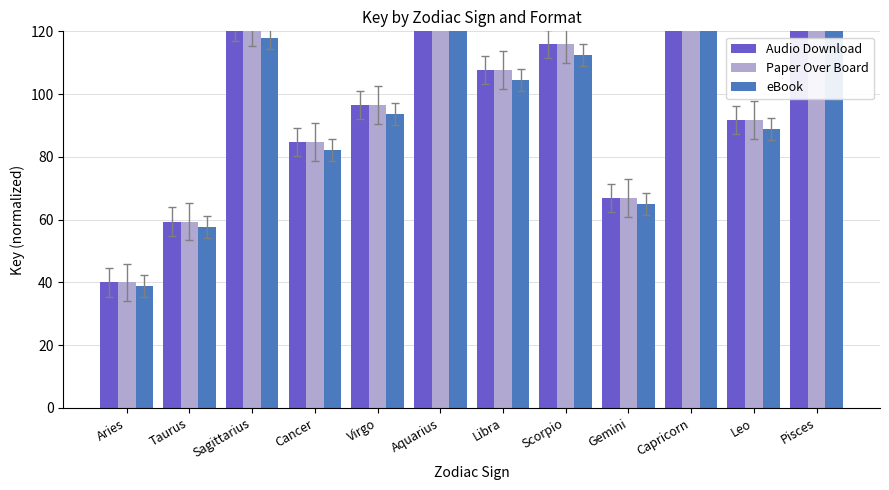

Read the Audio Download value at Aries.

40.0